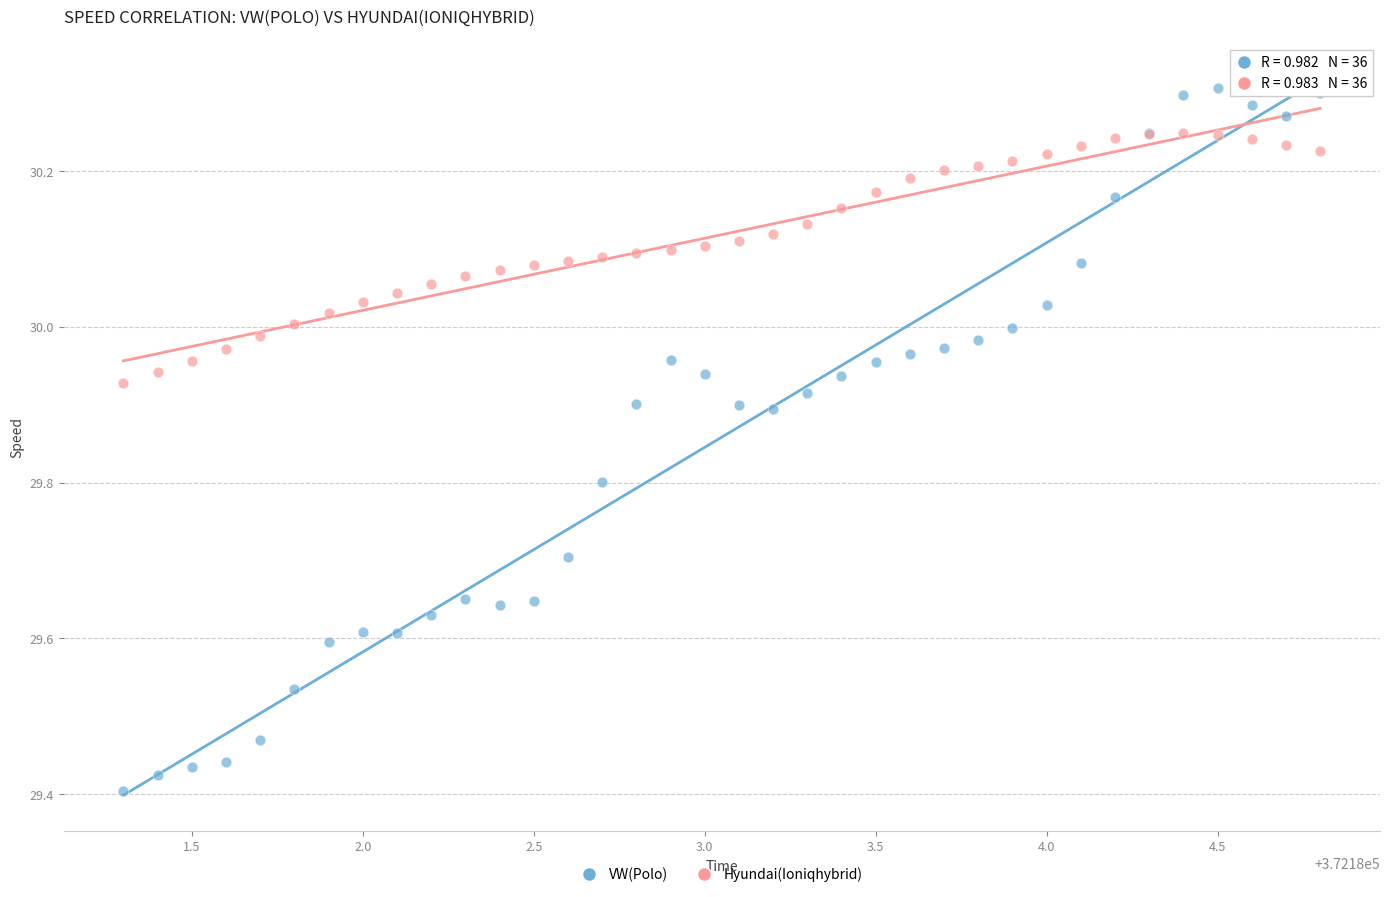

What are all the series names shown in the legend?

VW(Polo), Hyundai(Ioniqhybrid)